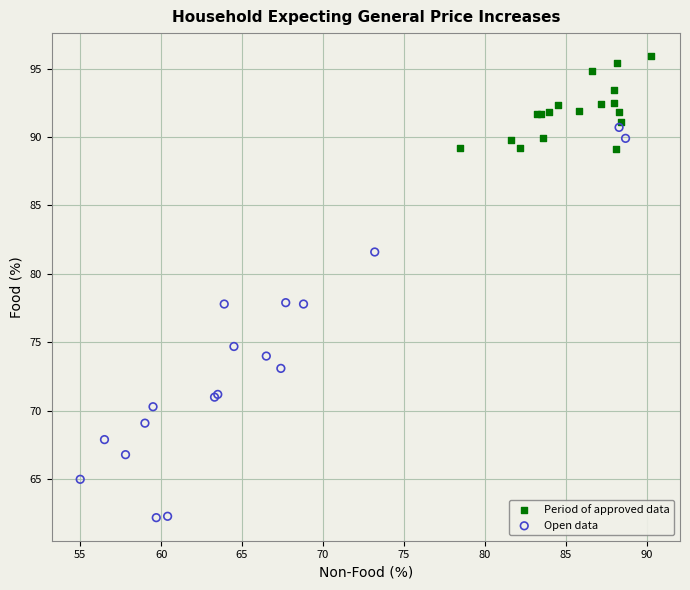

Which series has the widest spread of Y values?

Open data